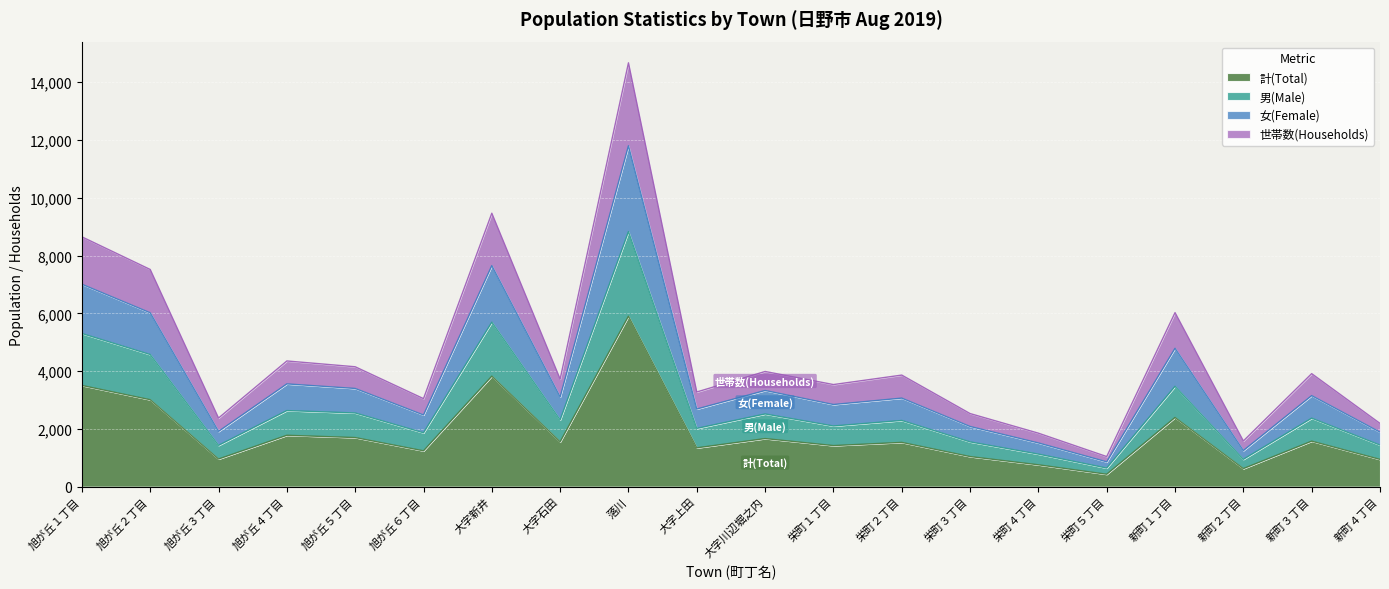

What is the greatest value displayed?

14674